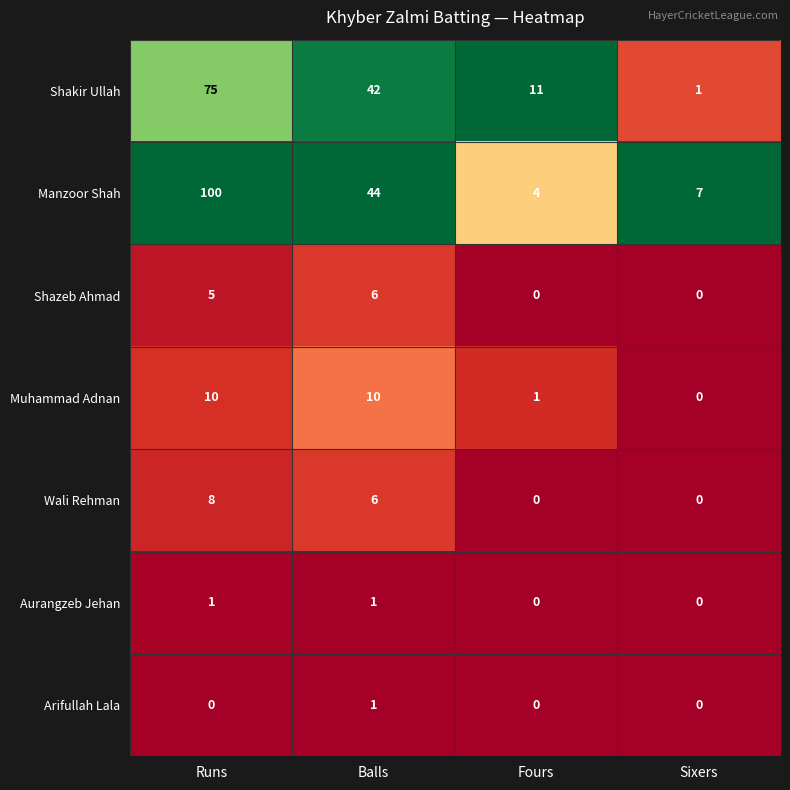

What is the difference between the maximum and minimum values in the Muhammad Adnan series?

10